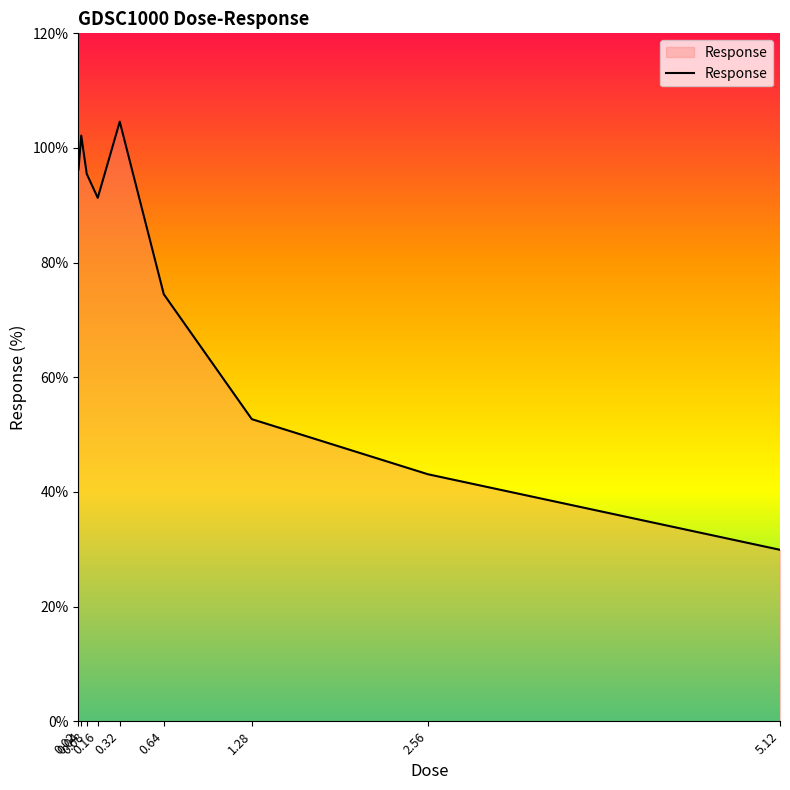

Approximately how many times larger is the value at 5.12 compared to 0.16?

0.3